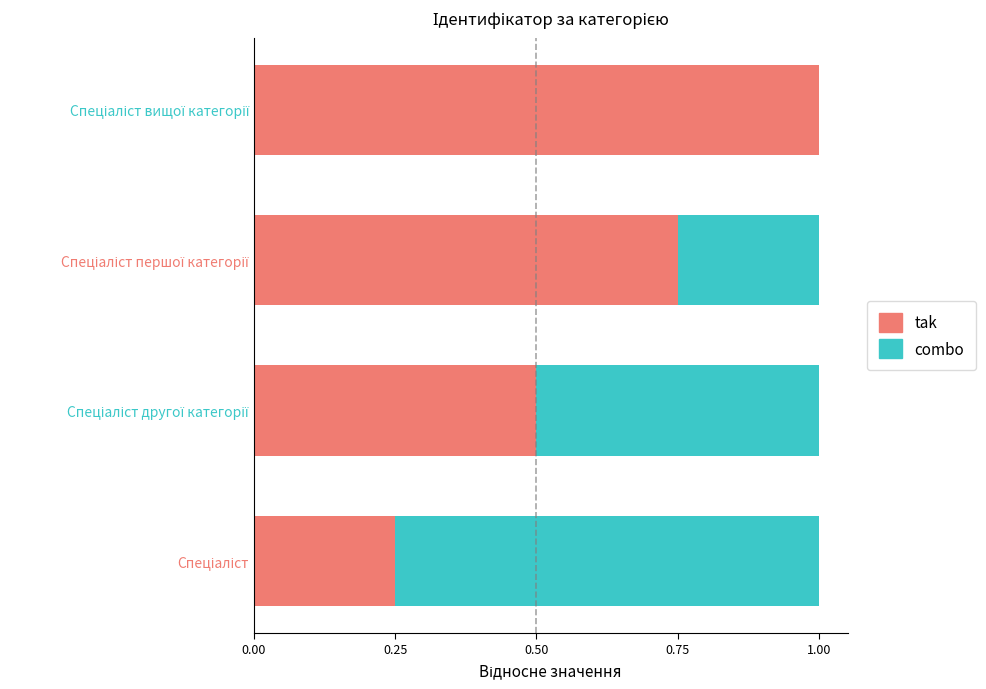

What is the maximum value for tak?

1.0